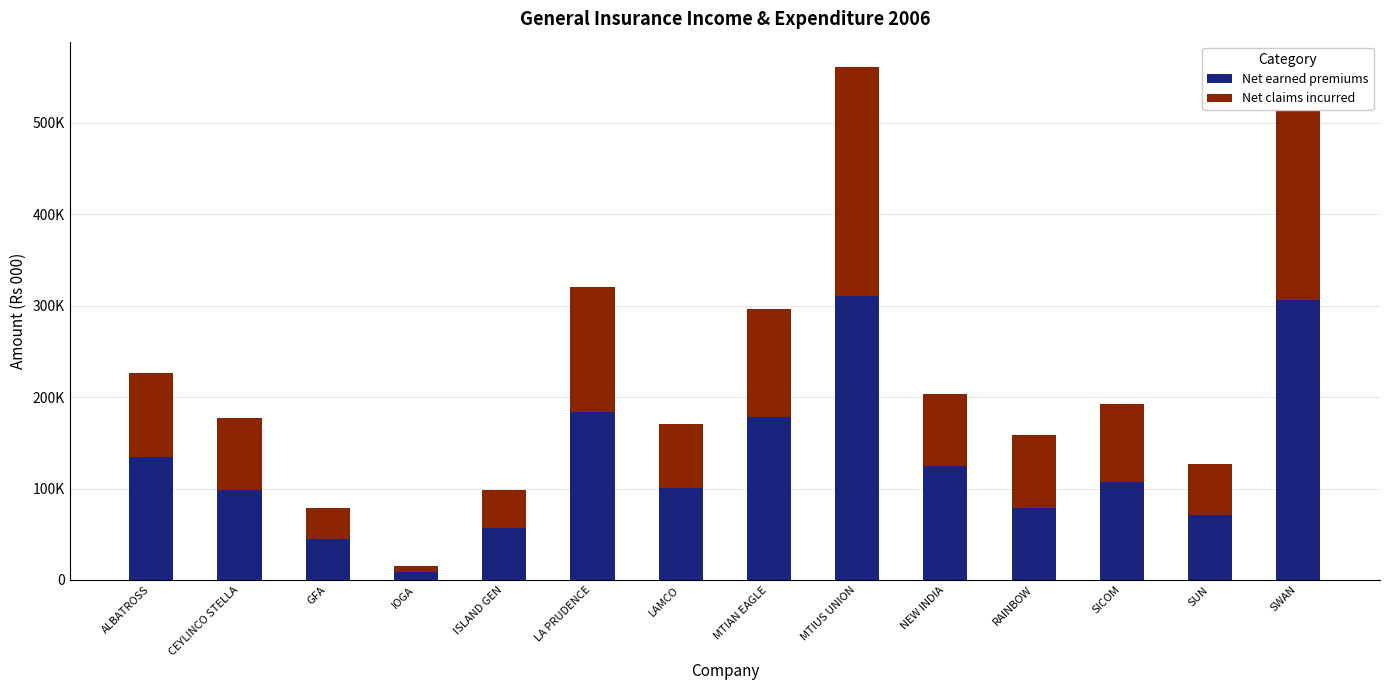

Which series changed the most between ALBATROSS and GFA?

Net earned premiums